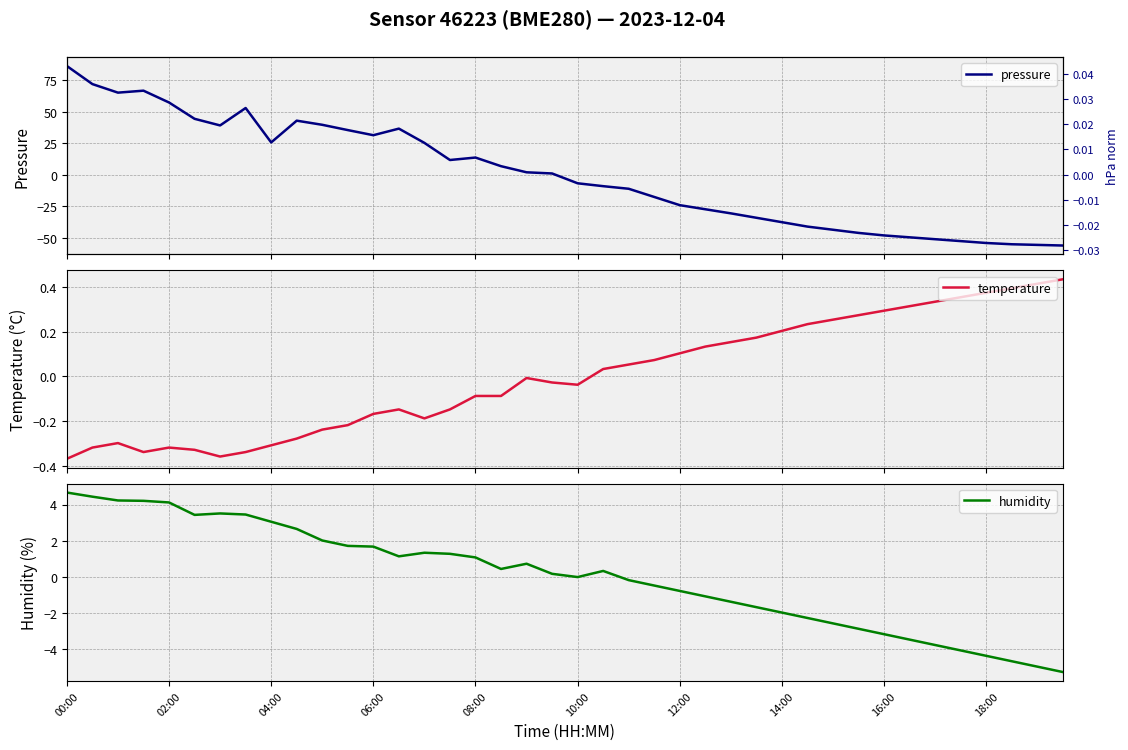

Is this an area chart (filled region under the line)?

No